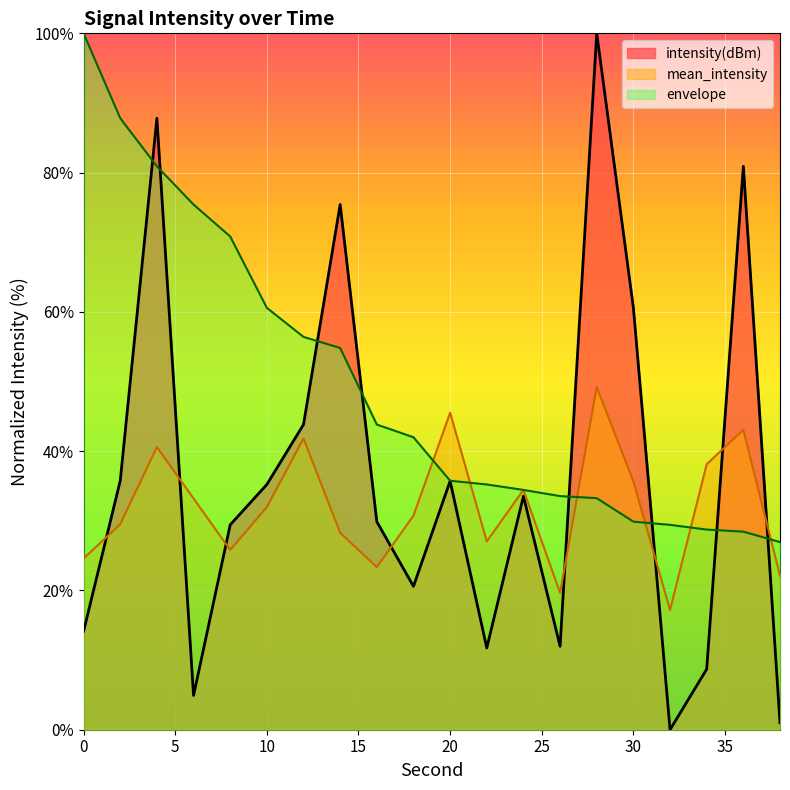

Reading right to left, extract all data points from this chart.

intensity(dBm): 1.0	80.9	8.7	0.0	60.6	100.0	12.0	33.5	11.7	35.7	20.6	29.9	75.4	43.8	35.2	29.4	4.9	87.8	35.8	14.1
mean_intensity: 22.1	43.1	38.1	17.2	35.7	49.2	19.7	34.4	27.0	45.5	30.7	23.3	28.3	41.8	32.0	25.8	33.2	40.6	29.5	24.6
envelope: 26.9	28.4	28.7	29.4	29.9	33.3	33.5	34.4	35.2	35.8	42.0	43.8	54.8	56.4	60.6	70.8	75.4	80.9	87.8	100.0